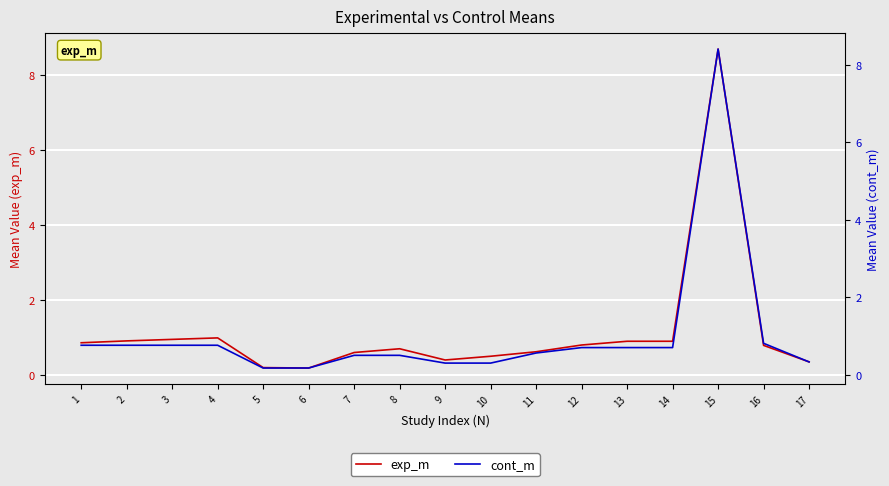

What is the sum of all exp_m values?

19.4